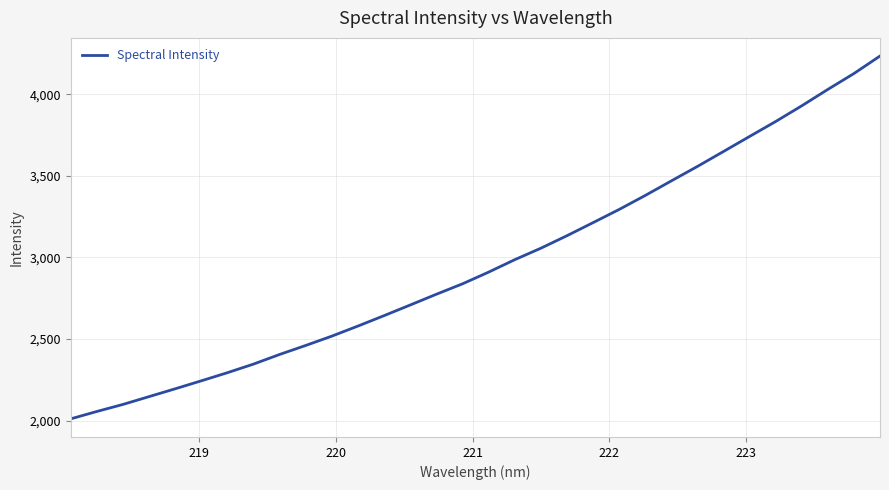

Does the chart have visible grid lines?

Yes